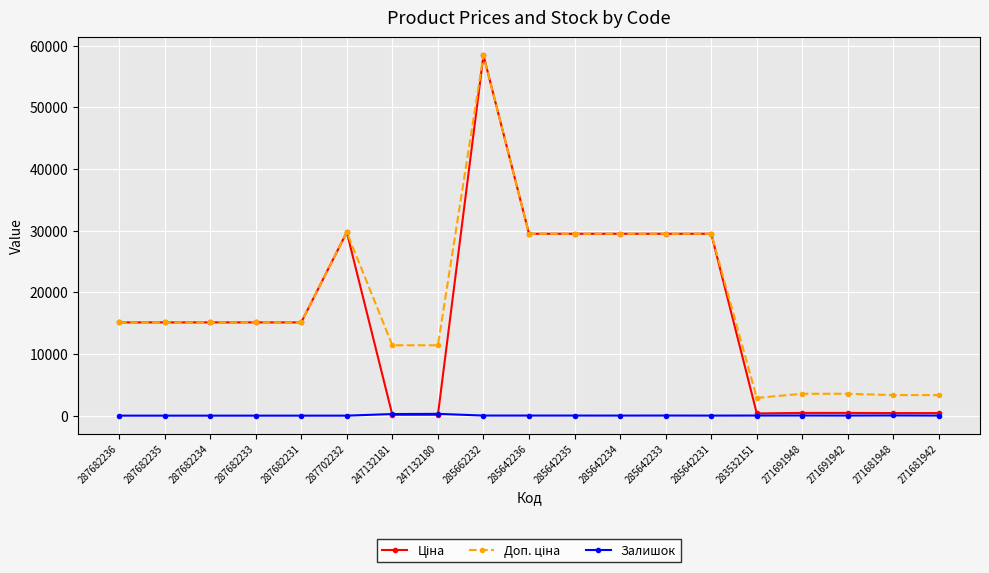

How many lines are shown in the chart?

3